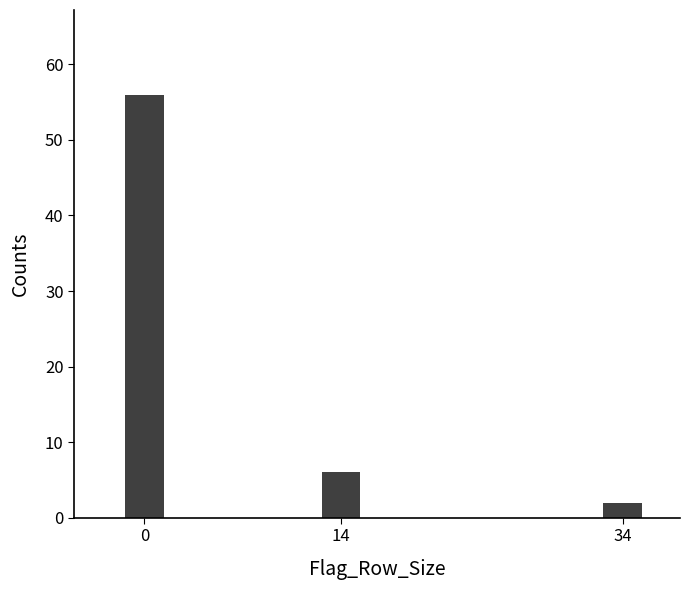

Reading right to left, list all the values displayed in this chart.

2	6	56